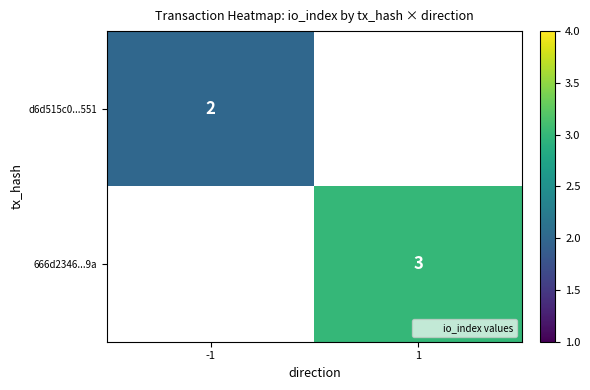

The d6d515c0...551 series shows 2 at -1. True or false?

True